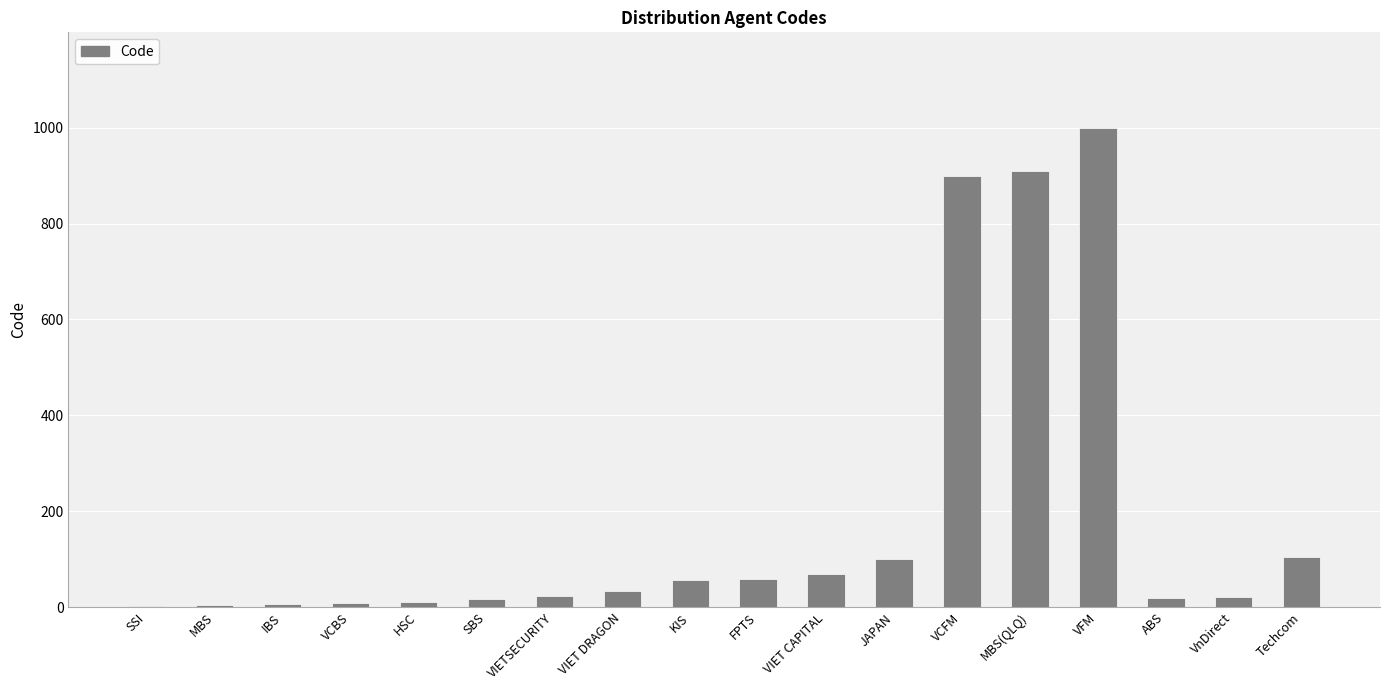

What is the sum of all values?

3344